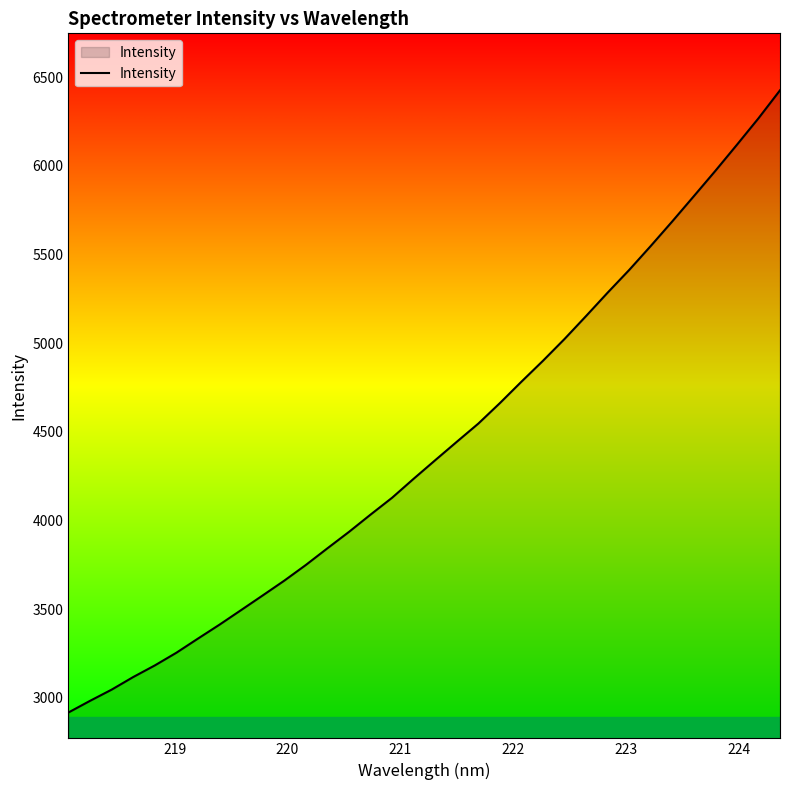

What is the greatest value displayed?

6425.4